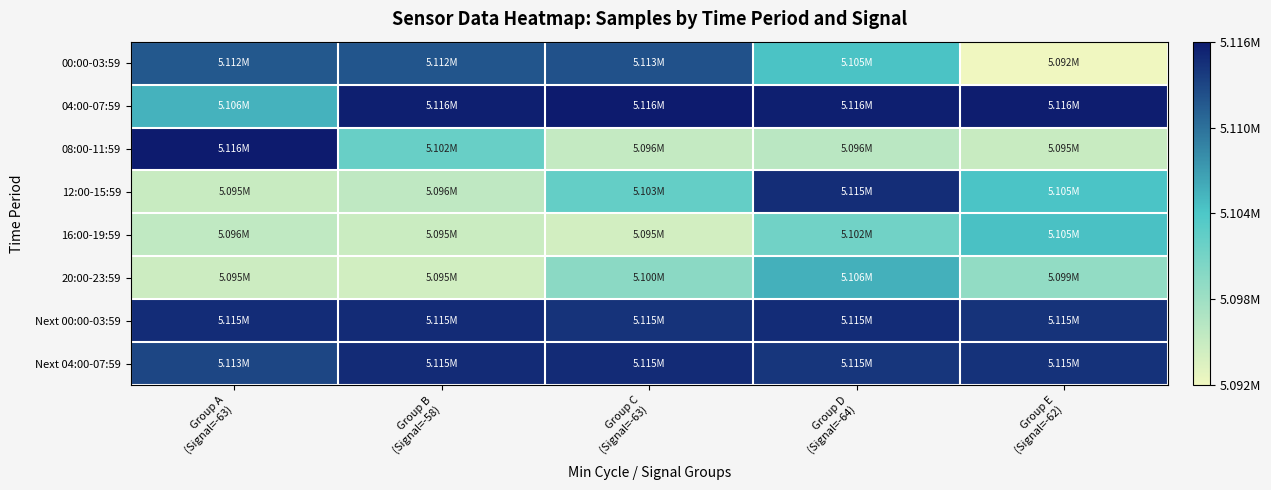

Rank the series by their maximum value, from lowest to highest.

16:00-19:59, 20:00-23:59, 00:00-03:59, 12:00-15:59, Next 00:00-03:59, Next 04:00-07:59, 04:00-07:59, 08:00-11:59